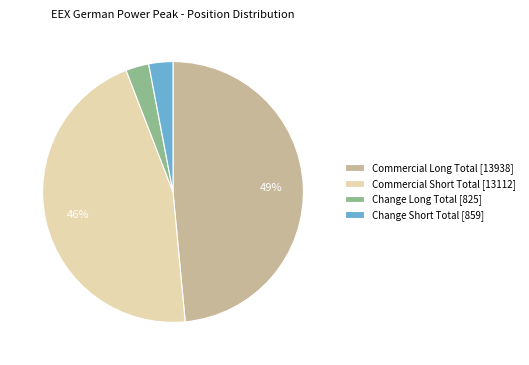

The Change Long Total [825] slice represents 3% of the pie. True or false?

True